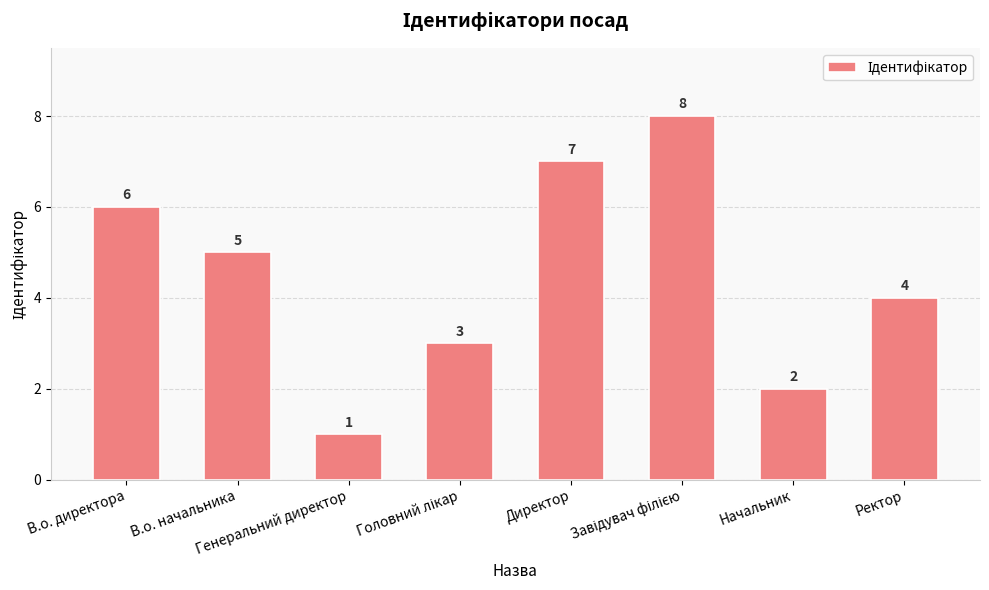

Reading left to right, extract all data points from this chart.

6	5	1	3	7	8	2	4